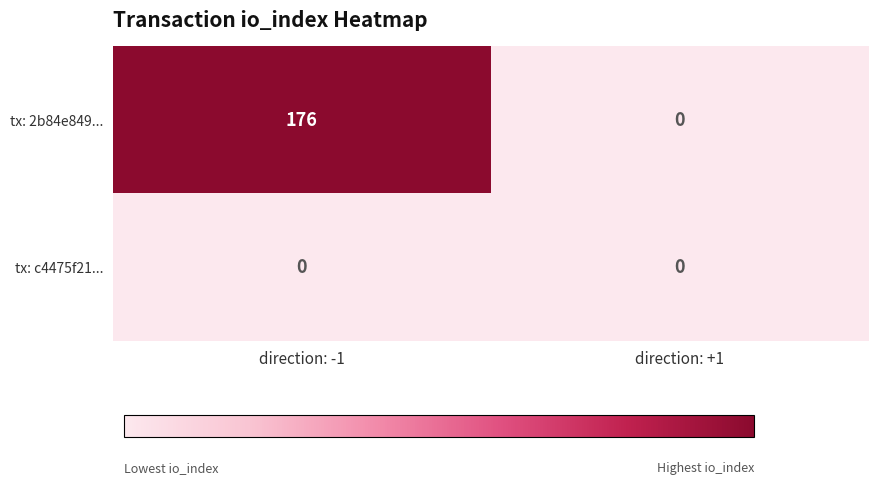

List the series in order of their overall mean, lowest first.

tx: c4475f21..., tx: 2b84e849...